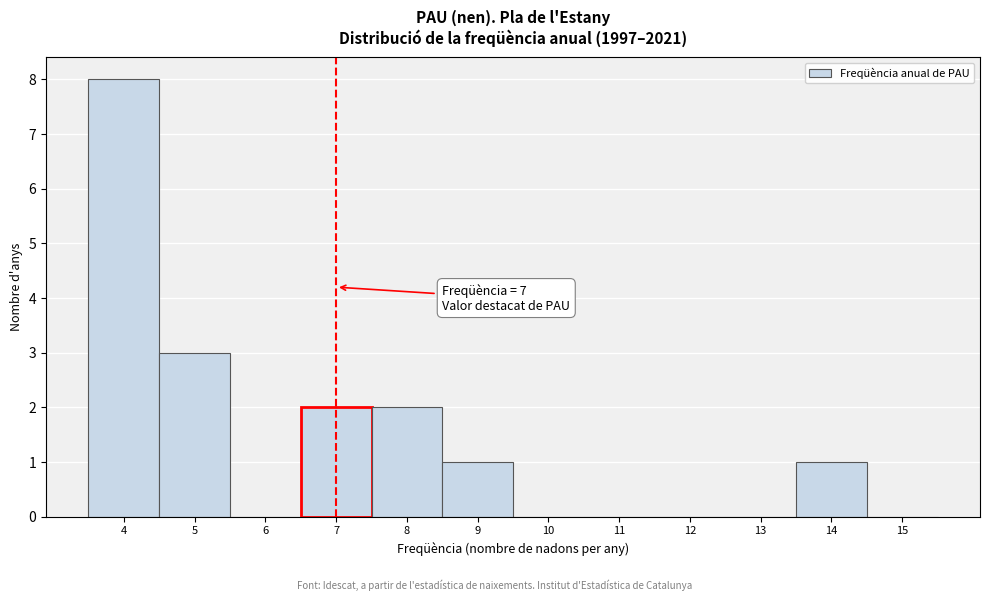

Which range on the x-axis has the tallest bar?

3.5 to 4.5